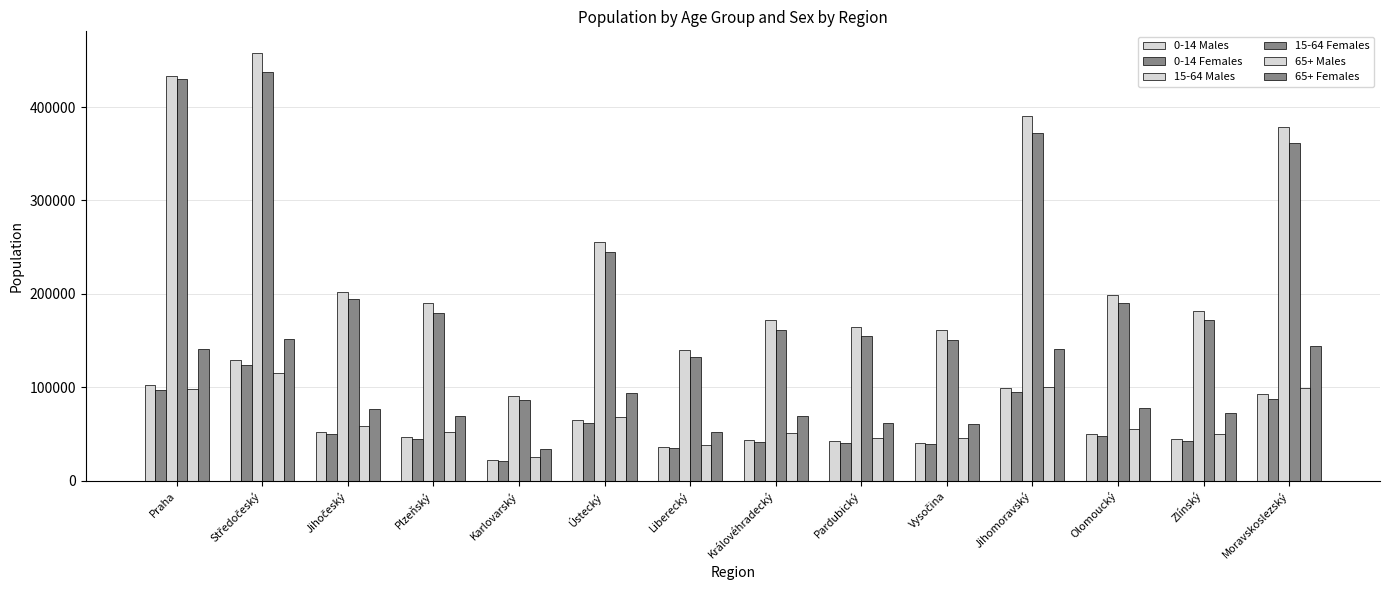

The value of 0-14 Females at Moravskoslezský is 87758. True or false?

True